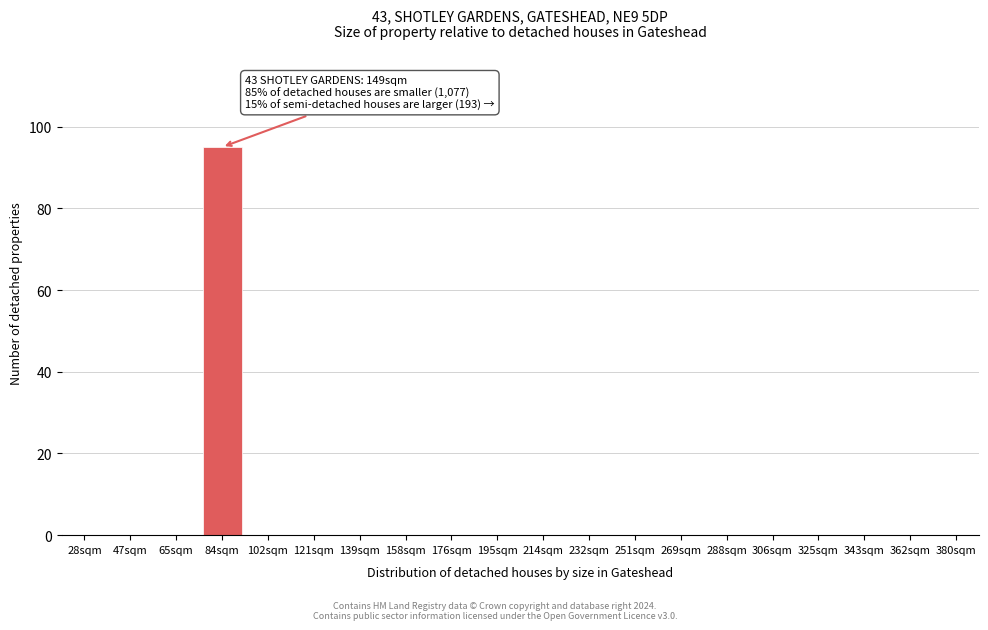

Reading left to right, transcribe all the data shown in this chart.

28sqm=0	47sqm=0	65sqm=0	84sqm=95	102sqm=0	121sqm=0	139sqm=0	158sqm=0	176sqm=0	195sqm=0	214sqm=0	232sqm=0	251sqm=0	269sqm=0	288sqm=0	306sqm=0	325sqm=0	343sqm=0	362sqm=0	380sqm=0